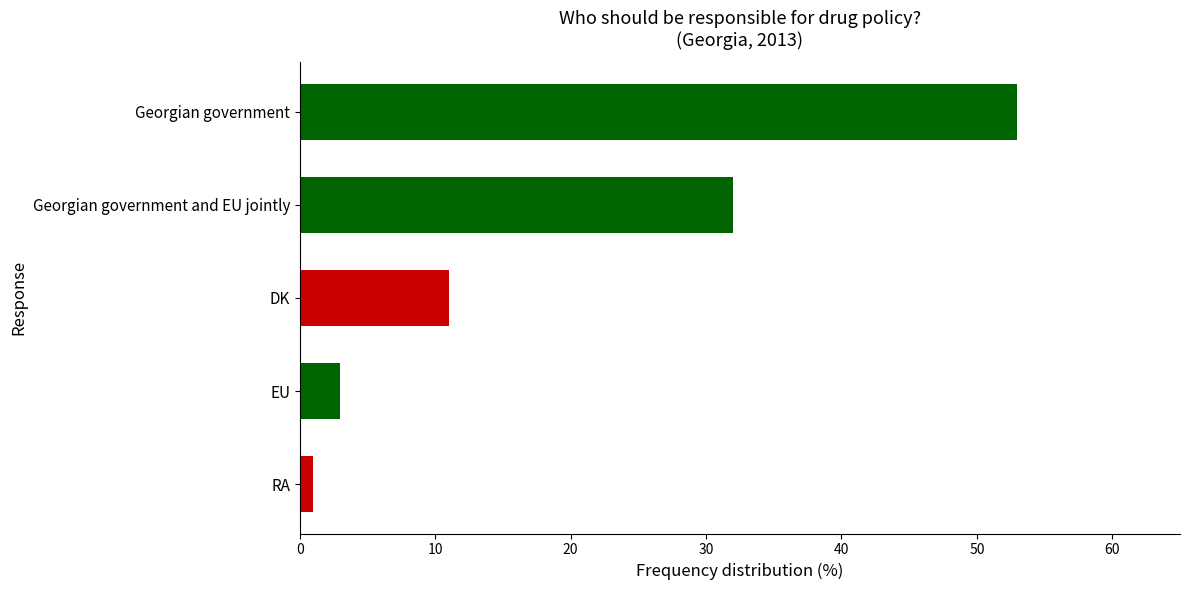

Read the value at EU.

3